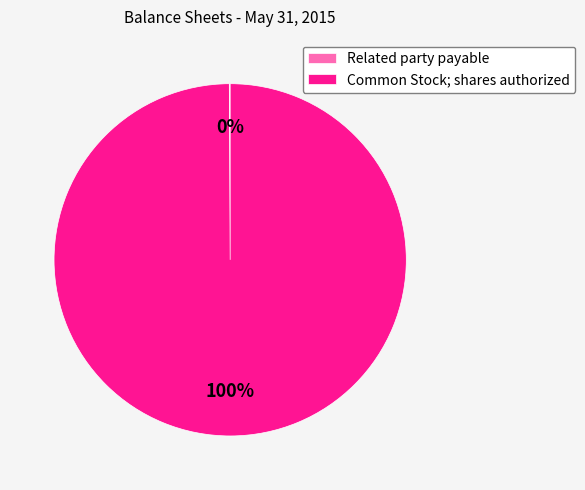

Is it true that Common Stock; shares authorized is 93% of the pie?

False